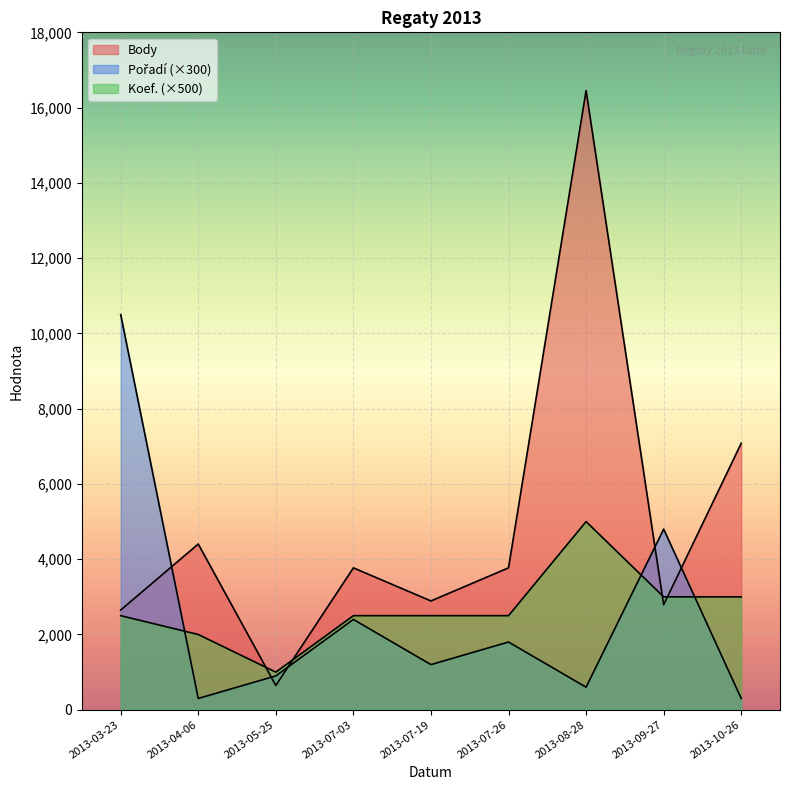

What is the greatest value displayed?

16451